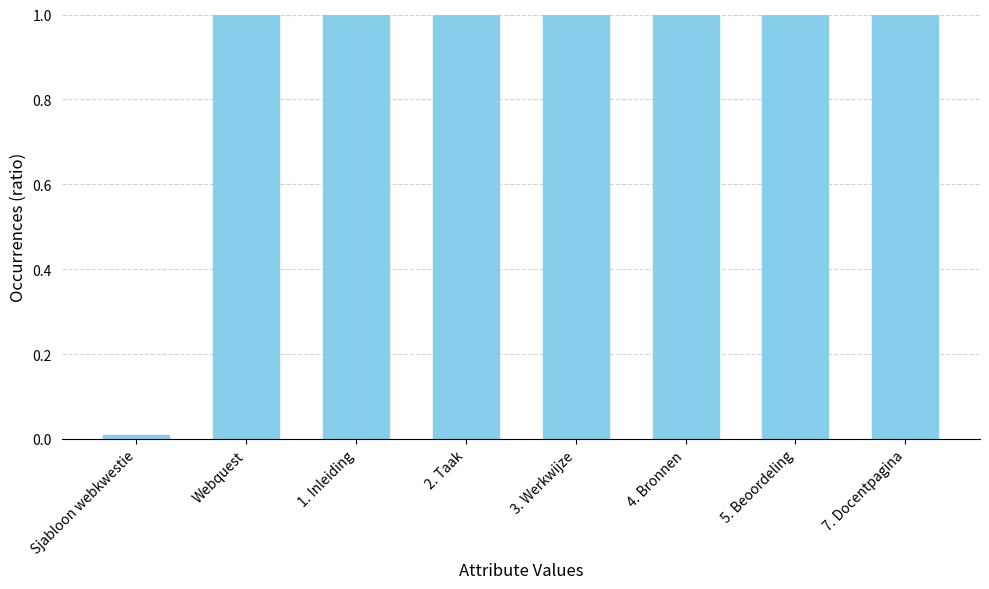

The chart shows a value of 1.0 at Webquest. True or false?

True